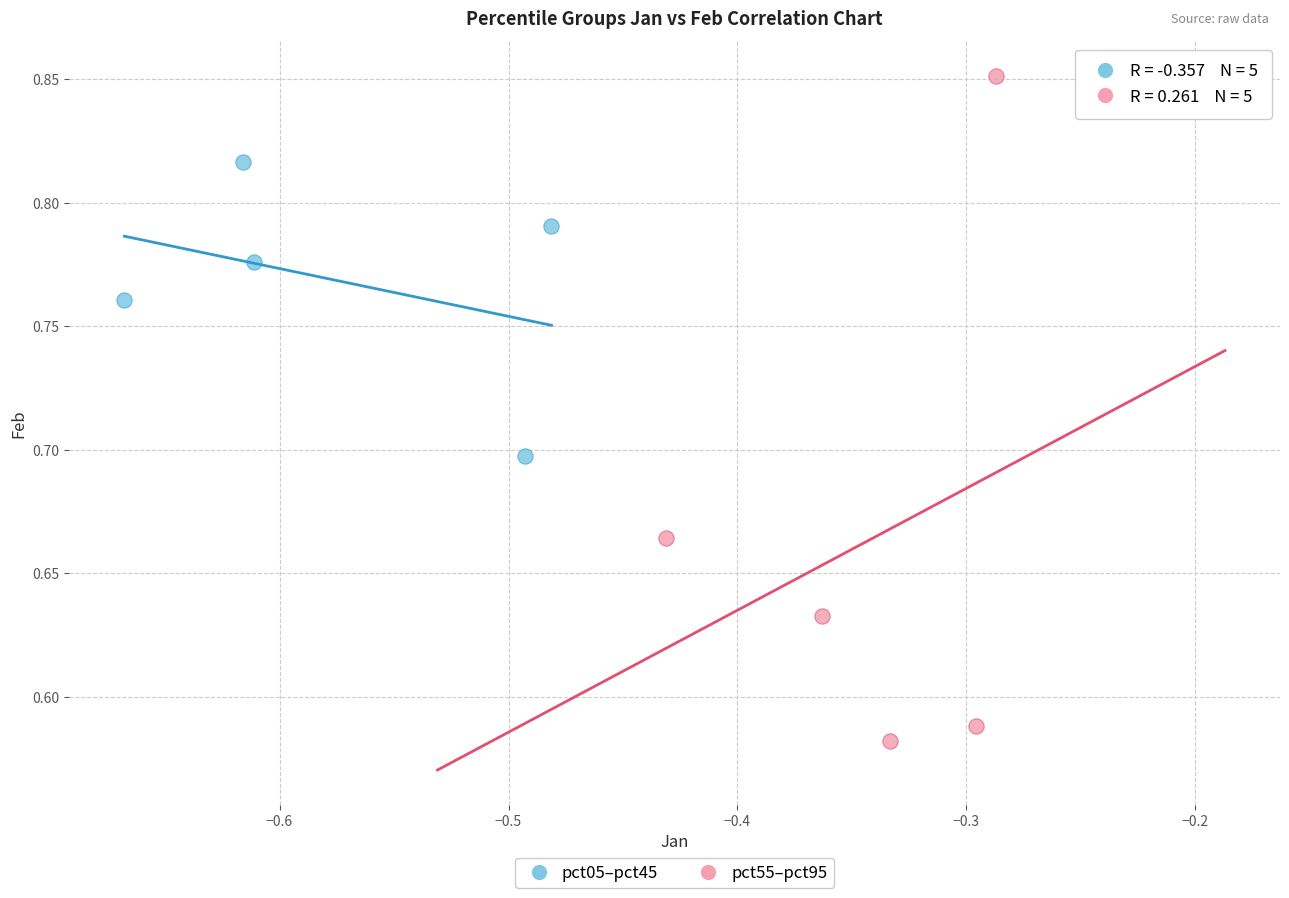

Which series has the widest spread of Y values?

pct55–pct95